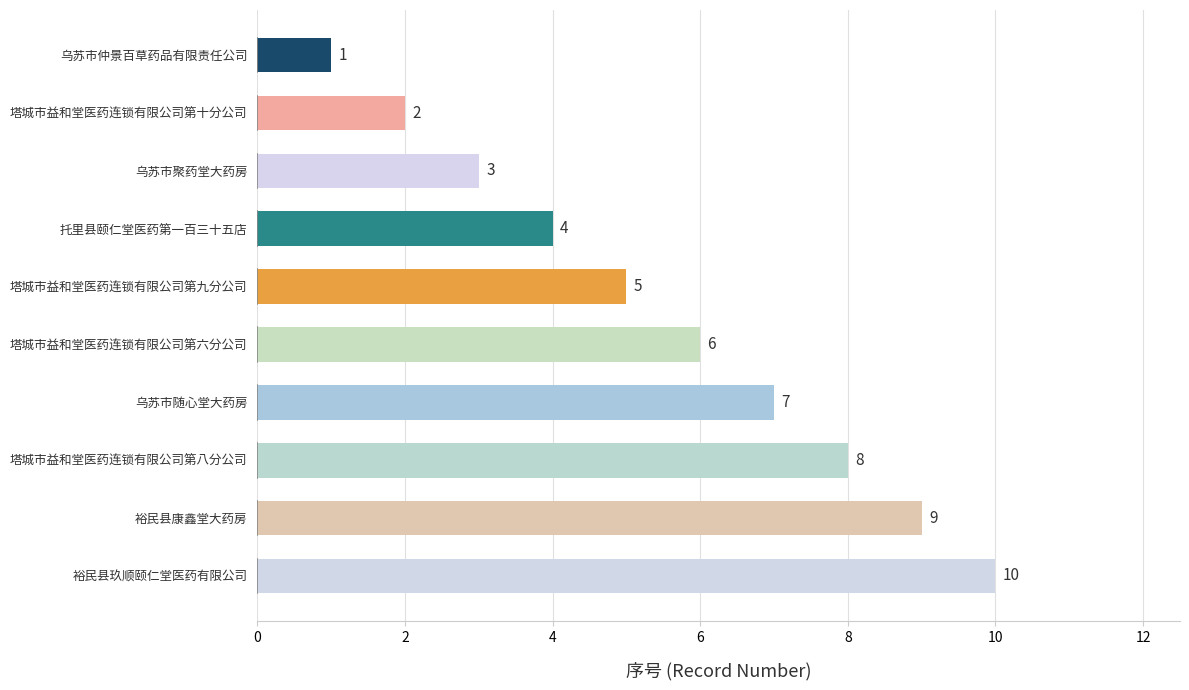

Reading bottom to top, list all the values displayed in this chart.

裕民县玖顺颐仁堂医药有限公司=10	裕民县康鑫堂大药房=9	塔城市益和堂医药连锁有限公司第八分公司=8	乌苏市随心堂大药房=7	塔城市益和堂医药连锁有限公司第六分公司=6	塔城市益和堂医药连锁有限公司第九分公司=5	托里县颐仁堂医药第一百三十五店=4	乌苏市聚药堂大药房=3	塔城市益和堂医药连锁有限公司第十分公司=2	乌苏市仲景百草药品有限责任公司=1